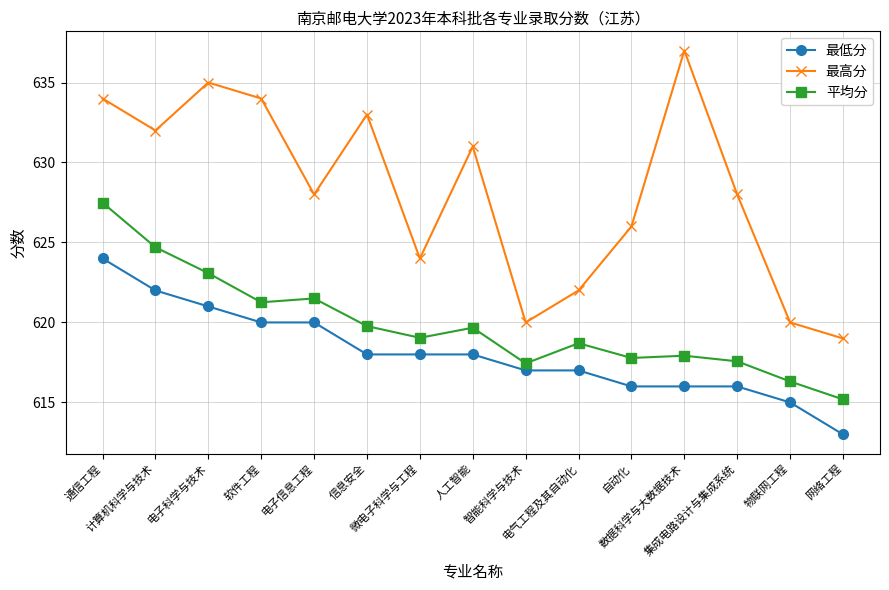

Which series has the largest total across all categories?

最高分